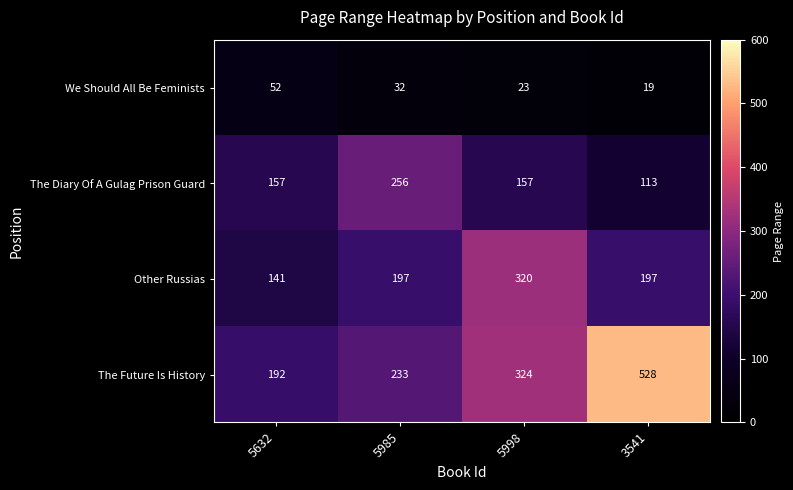

How many series are shown in this chart?

4